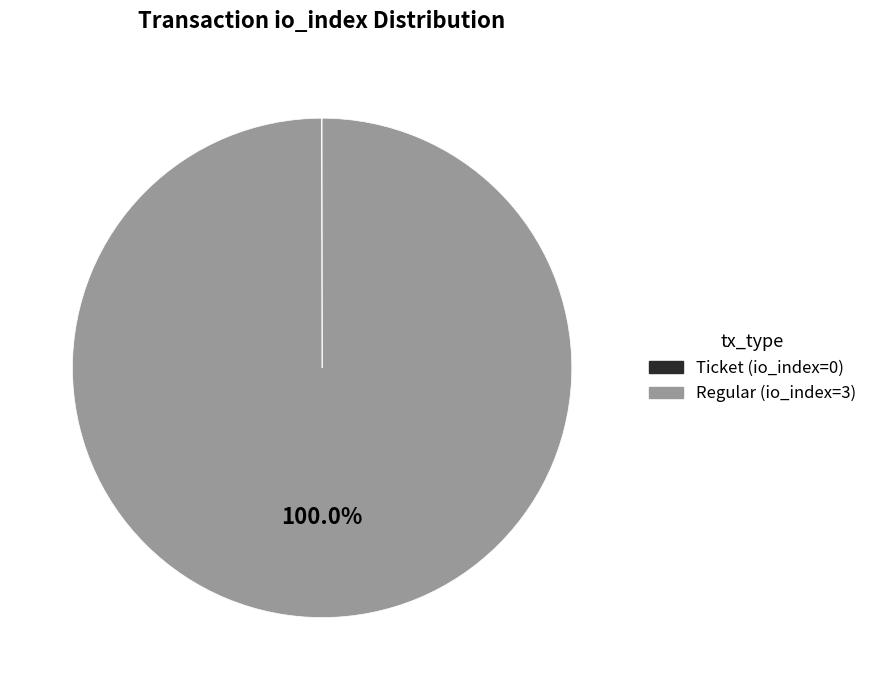

Does any single category account for the majority?

Yes